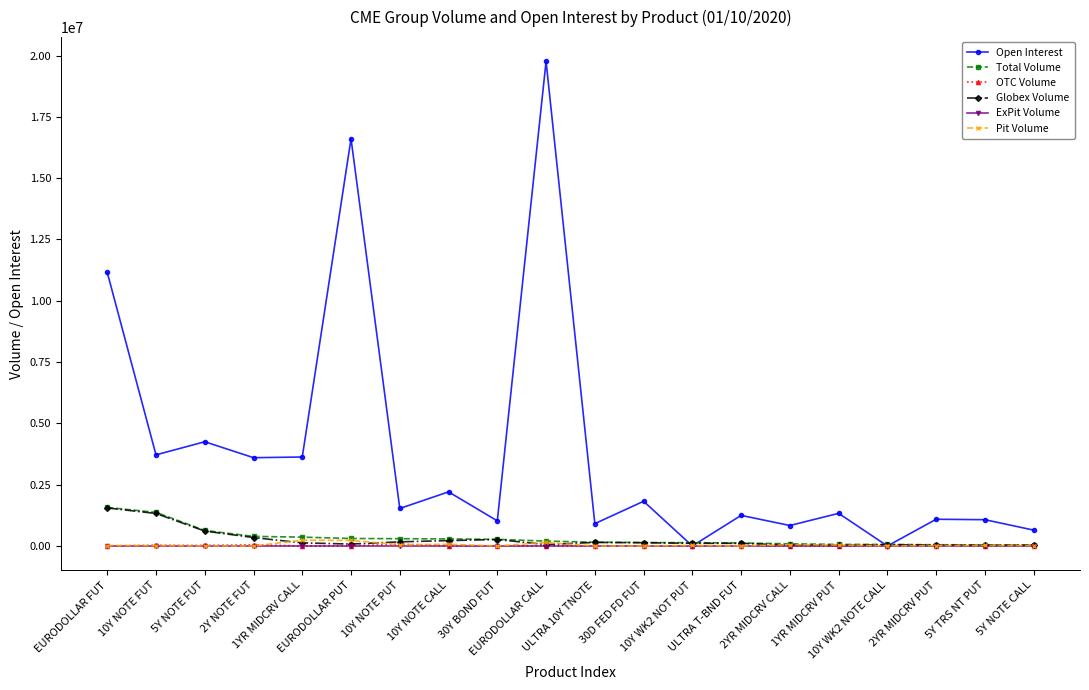

Which series has the widest spread of values?

Open Interest